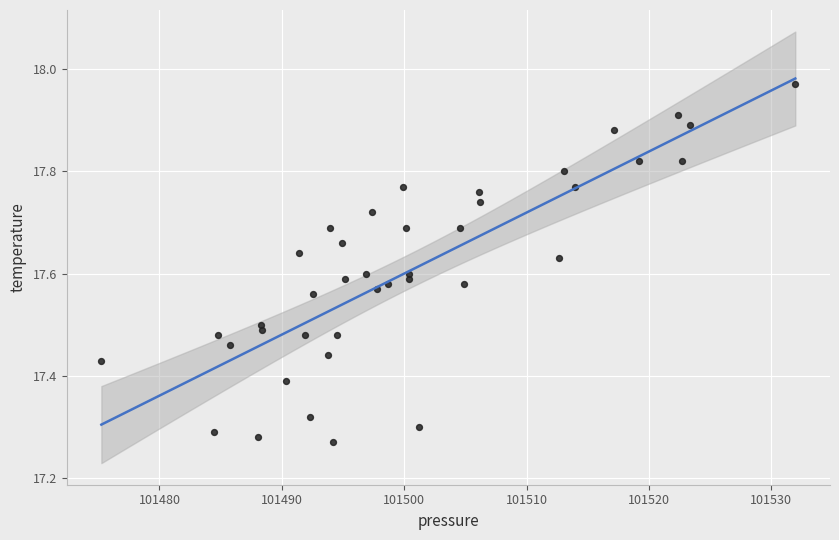

What is the range of Y values (max minus min)?

0.7